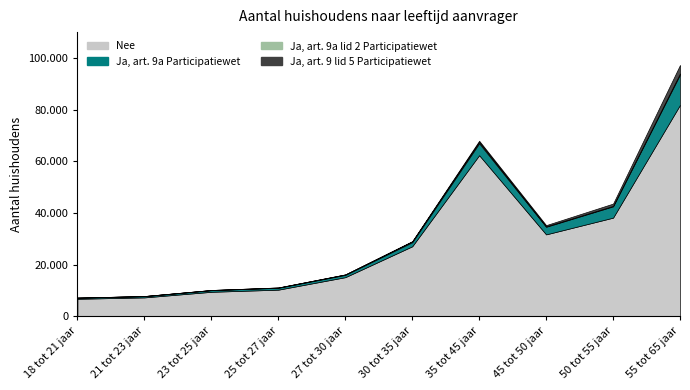

Which series has the widest spread of values?

Nee